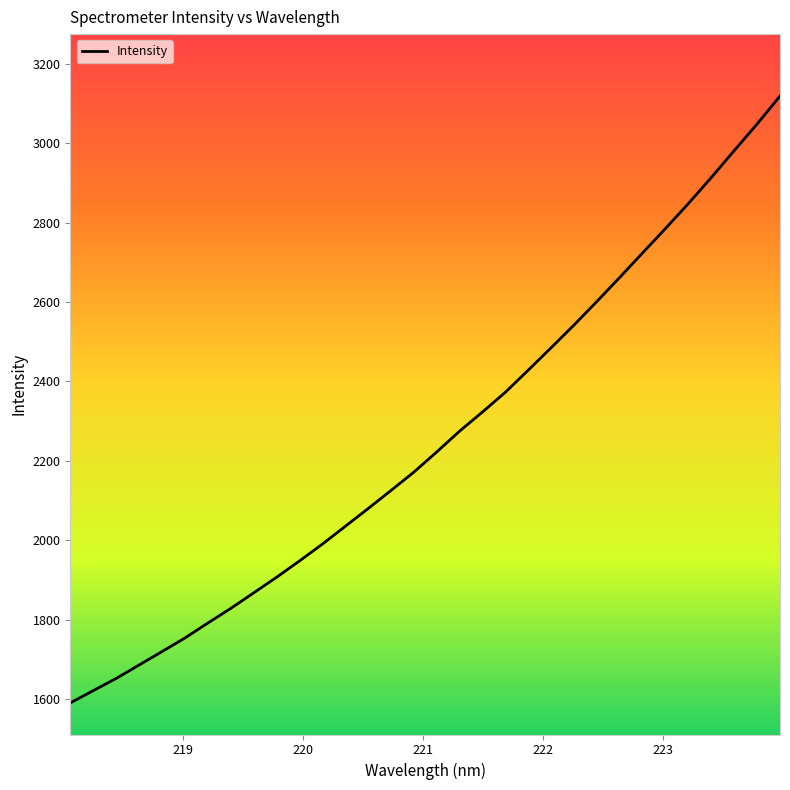

What is the greatest value displayed?

3118.6